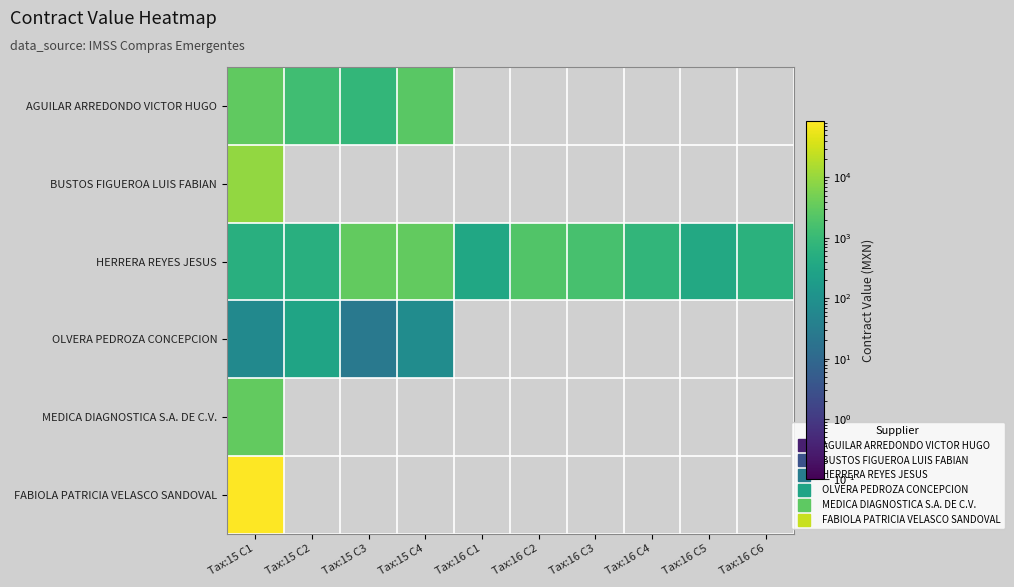

Reading left to right, extract all data points from this chart.

AGUILAR ARREDONDO VICTOR HUGO: Tax:15 C1=3006.0	Tax:15 C2=1301.8	Tax:15 C3=841.8	Tax:15 C4=2604.8	Tax:16 C1=0.0	Tax:16 C2=0.0	Tax:16 C3=0.0	Tax:16 C4=0.0	Tax:16 C5=0.0	Tax:16 C6=0.0
BUSTOS FIGUEROA LUIS FABIAN: Tax:15 C1=9487.5	Tax:15 C2=0.0	Tax:15 C3=0.0	Tax:15 C4=0.0	Tax:16 C1=0.0	Tax:16 C2=0.0	Tax:16 C3=0.0	Tax:16 C4=0.0	Tax:16 C5=0.0	Tax:16 C6=0.0
HERRERA REYES JESUS: Tax:15 C1=556.8	Tax:15 C2=552.0	Tax:15 C3=3132.0	Tax:15 C4=3271.2	Tax:16 C1=348.0	Tax:16 C2=2088.0	Tax:16 C3=1600.8	Tax:16 C4=812.0	Tax:16 C5=371.2	Tax:16 C6=603.2
OLVERA PEDROZA CONCEPCION: Tax:15 C1=63.8	Tax:15 C2=291.9	Tax:15 C3=25.1	Tax:15 C4=76.6	Tax:16 C1=0.0	Tax:16 C2=0.0	Tax:16 C3=0.0	Tax:16 C4=0.0	Tax:16 C5=0.0	Tax:16 C6=0.0
MEDICA DIAGNOSTICA S.A. DE C.V.: Tax:15 C1=3282.8	Tax:15 C2=0.0	Tax:15 C3=0.0	Tax:15 C4=0.0	Tax:16 C1=0.0	Tax:16 C2=0.0	Tax:16 C3=0.0	Tax:16 C4=0.0	Tax:16 C5=0.0	Tax:16 C6=0.0
FABIOLA PATRICIA VELASCO SANDOVAL: Tax:15 C1=85000.0	Tax:15 C2=0.0	Tax:15 C3=0.0	Tax:15 C4=0.0	Tax:16 C1=0.0	Tax:16 C2=0.0	Tax:16 C3=0.0	Tax:16 C4=0.0	Tax:16 C5=0.0	Tax:16 C6=0.0